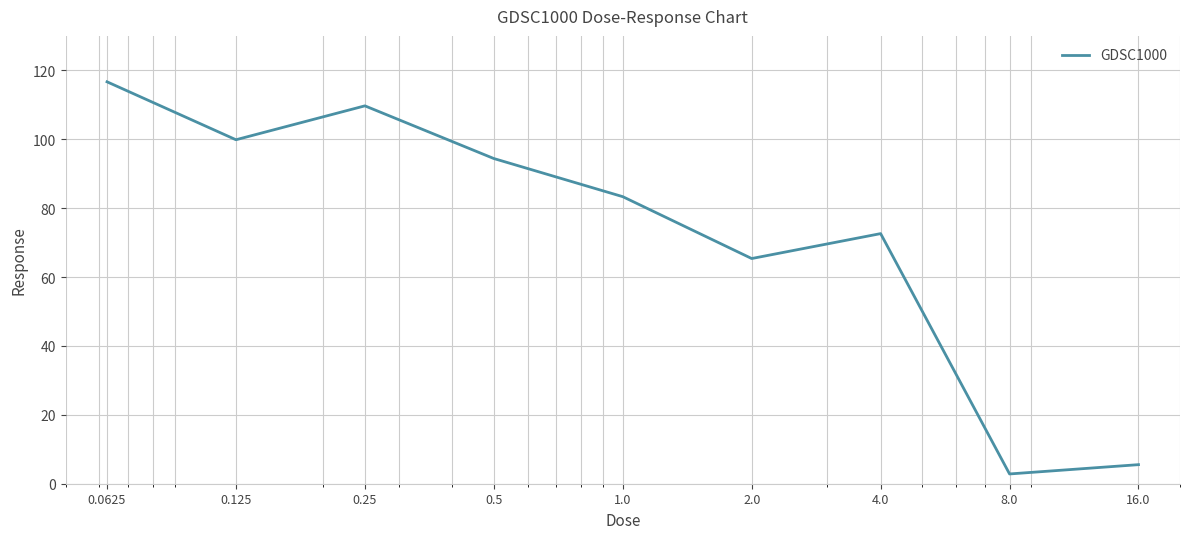

What is the difference between the maximum and minimum values?

113.8